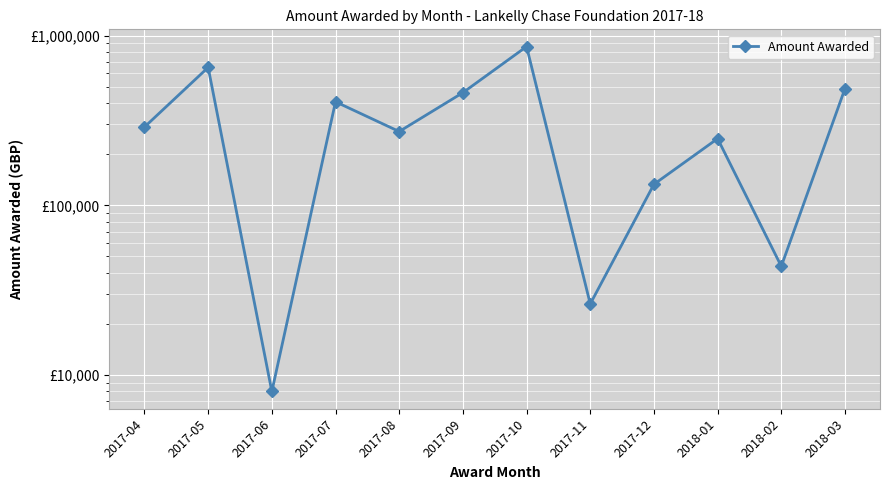

Rank the categories by value from highest to lowest.

2017-10, 2017-05, 2018-03, 2017-09, 2017-07, 2017-04, 2017-08, 2018-01, 2017-12, 2018-02, 2017-11, 2017-06